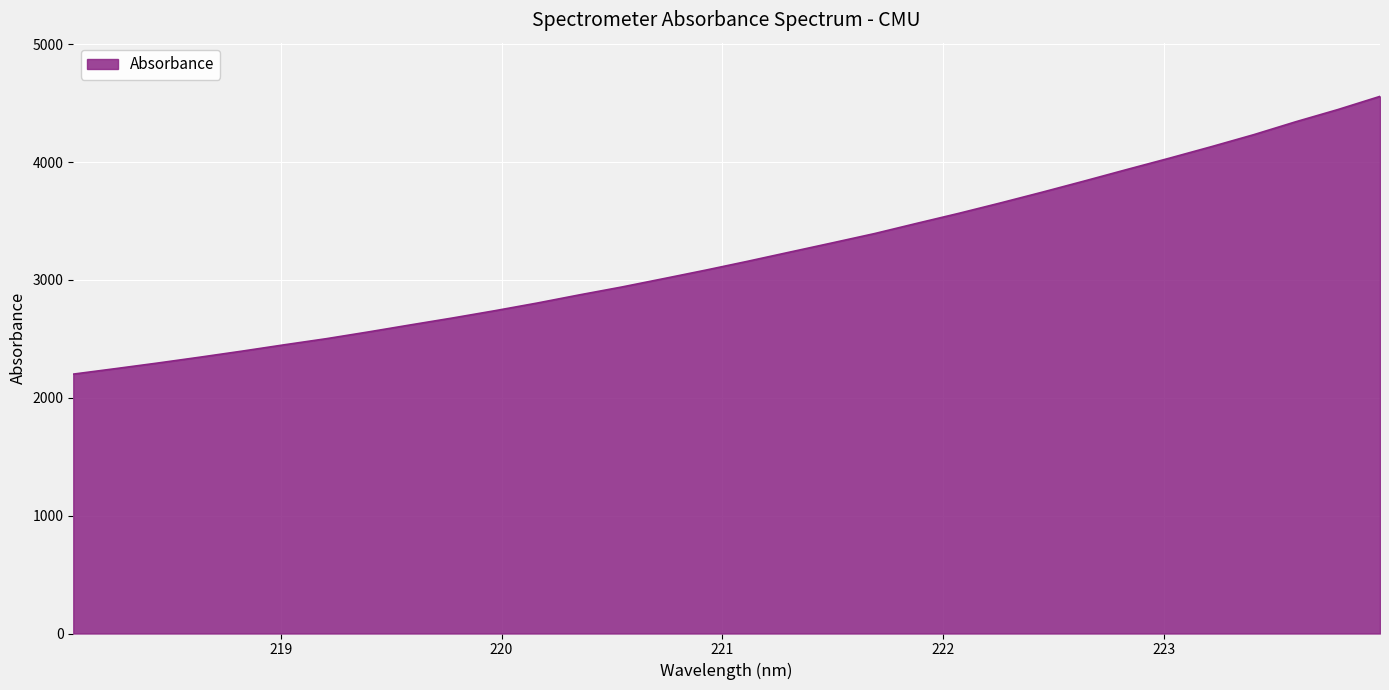

What is the difference between the maximum and minimum values?

2356.6